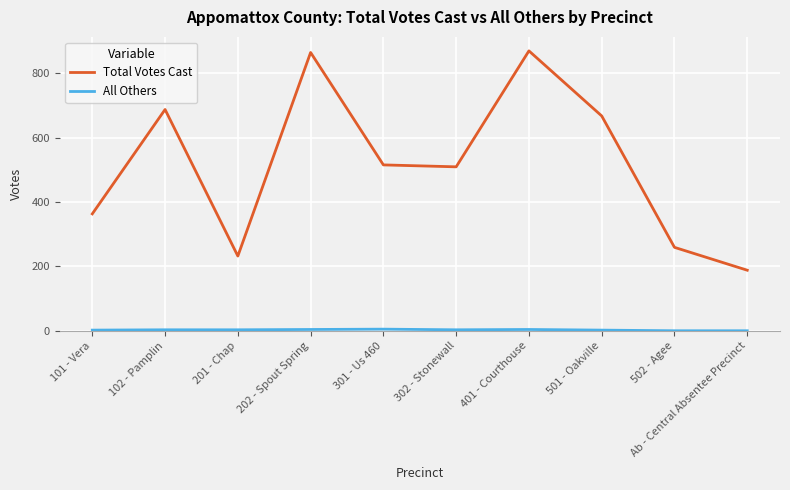

Count the number of data series in this chart.

2